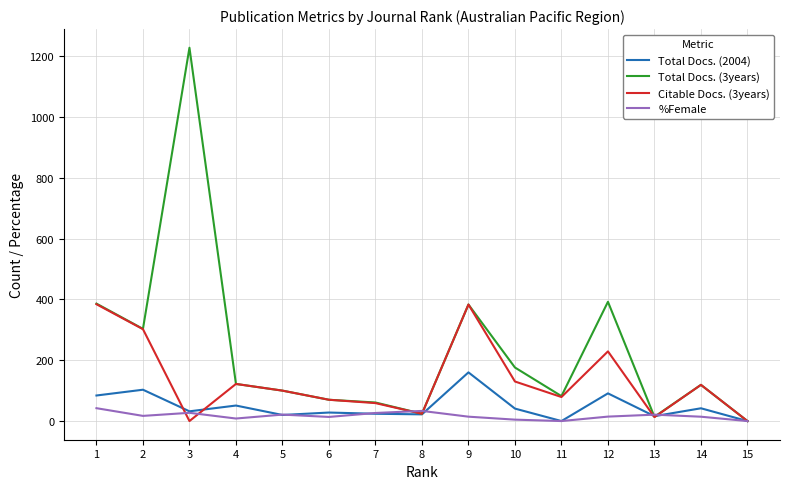

Between which two adjacent categories do Total Docs. (3years) and %Female first intersect?

7 and 8